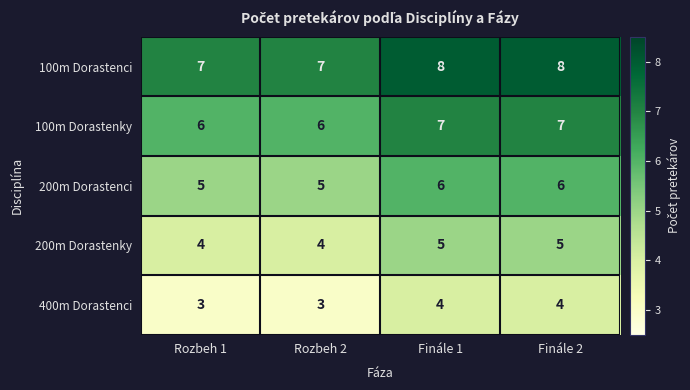

How many 200m Dorastenci values are between 5 and 6?

4